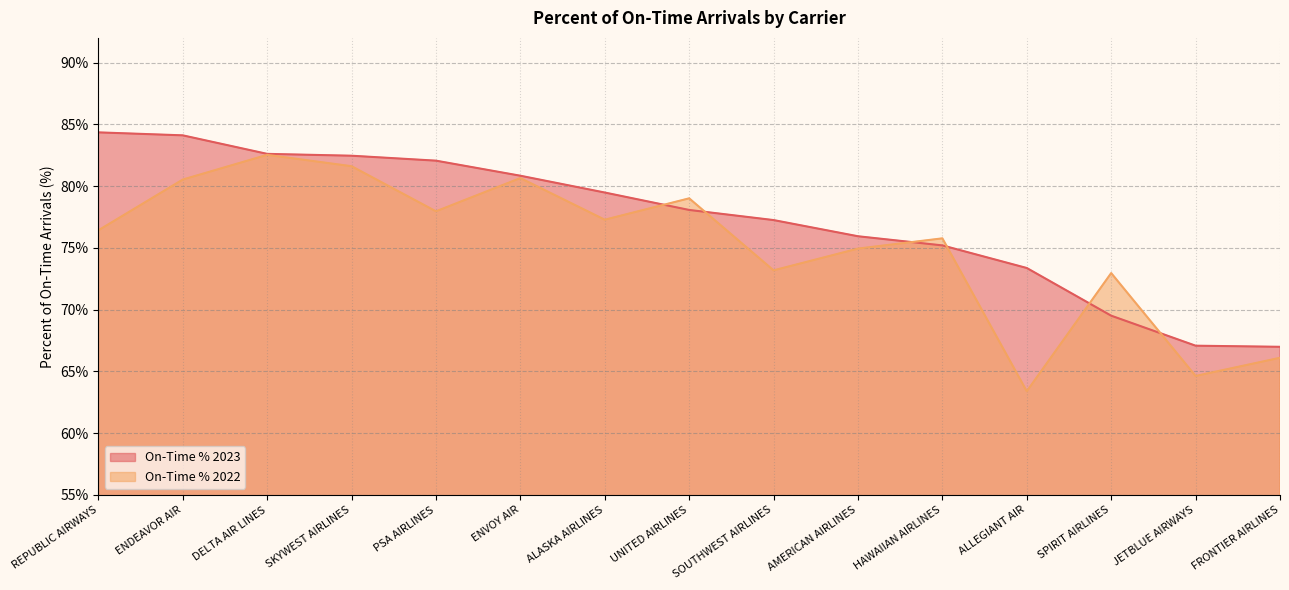

At which category does the chart reach its peak across all series?

REPUBLIC AIRWAYS